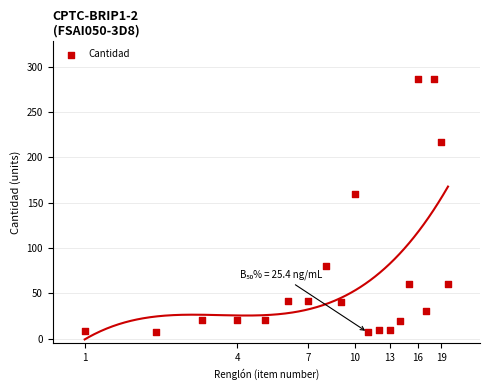

What Y value in the scatter plot is closest to 146?

160